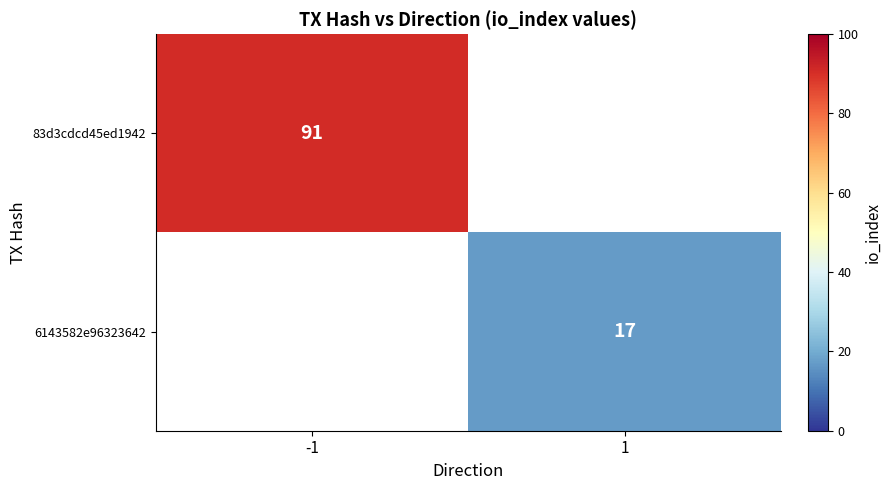

What is the minimum value shown in the chart?

17.0